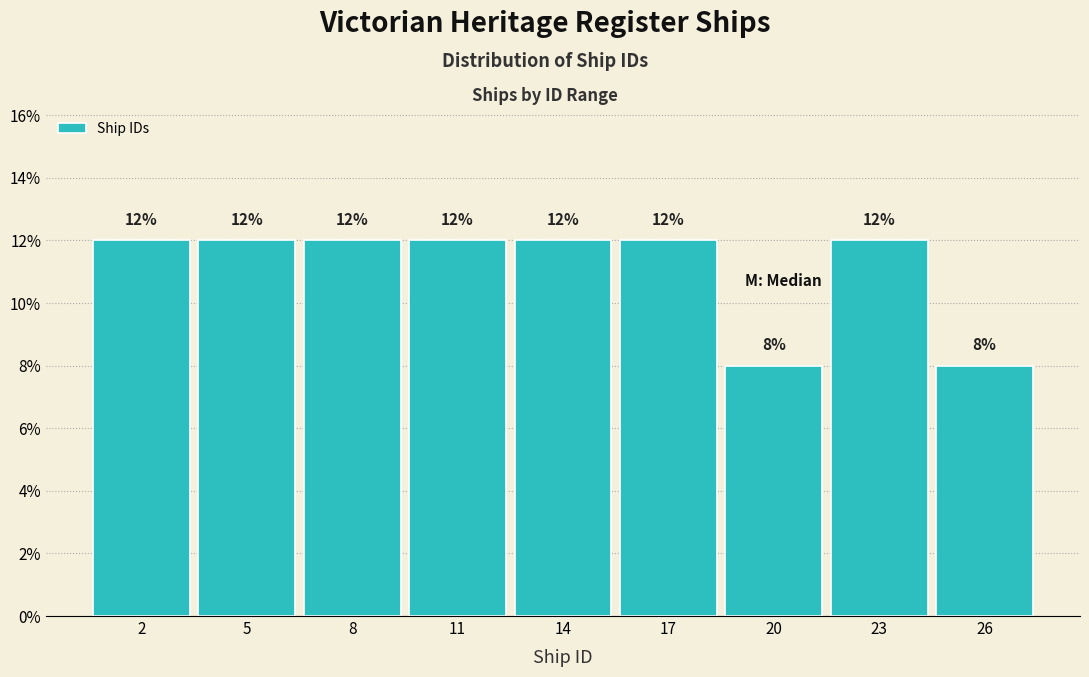

Reading right to left, what are all the values shown in this chart?

26=8	23=12	20=8	17=12	14=12	11=12	8=12	5=12	2=12